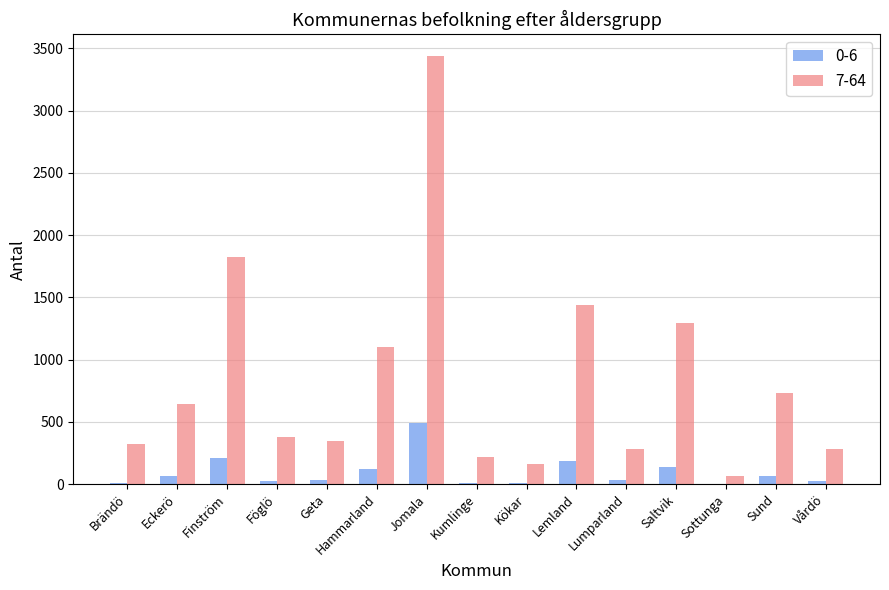

Which series has the largest total across all categories?

7-64